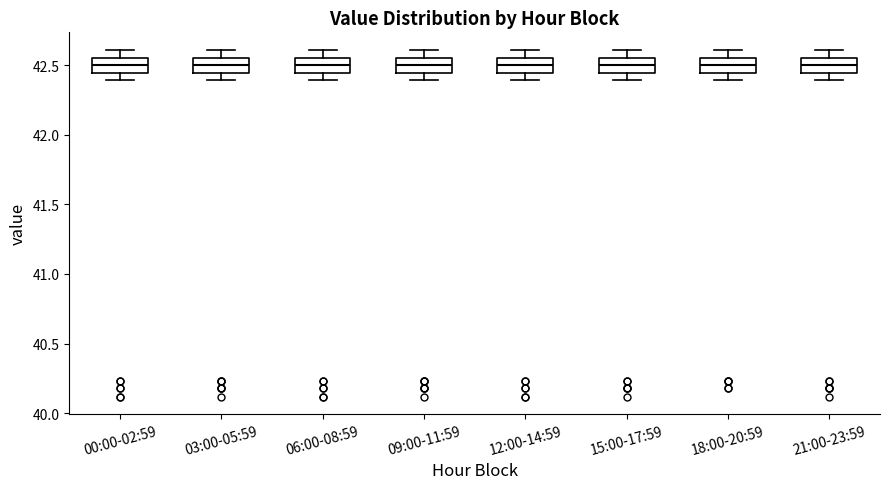

Reading left to right, transcribe this box plot: for each box, give where its median line is, the range the box spans, and where its two whiskers end, as read against the y-axis. The values are not printed on the chart, so give them approximately, as read against the axis.

00:00-02:59: median 42.50, box 42.45 to 42.55, whiskers 42.40 to 42.60
03:00-05:59: median 42.50, box 42.45 to 42.55, whiskers 42.40 to 42.60
06:00-08:59: median 42.50, box 42.45 to 42.55, whiskers 42.40 to 42.60
09:00-11:59: median 42.50, box 42.45 to 42.55, whiskers 42.40 to 42.60
12:00-14:59: median 42.50, box 42.45 to 42.55, whiskers 42.40 to 42.60
15:00-17:59: median 42.50, box 42.45 to 42.55, whiskers 42.40 to 42.60
18:00-20:59: median 42.50, box 42.45 to 42.55, whiskers 42.40 to 42.60
21:00-23:59: median 42.50, box 42.45 to 42.55, whiskers 42.40 to 42.60